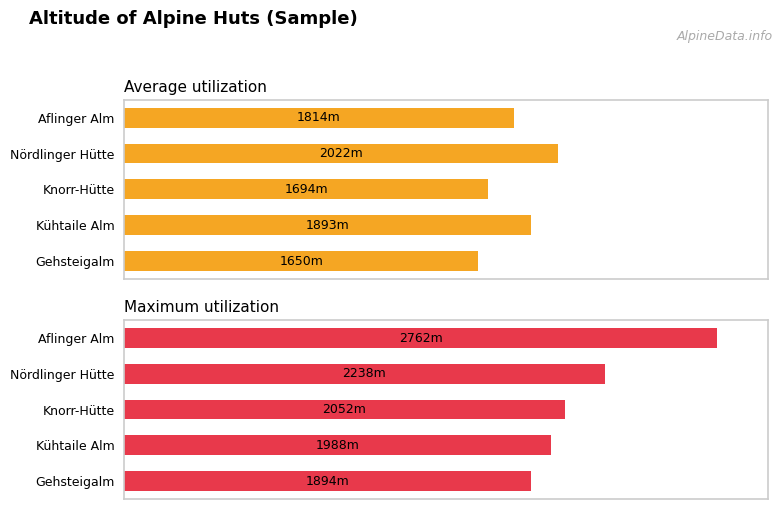

Rank the series at 1 from lowest to highest value.

Average utilization, Maximum utilization